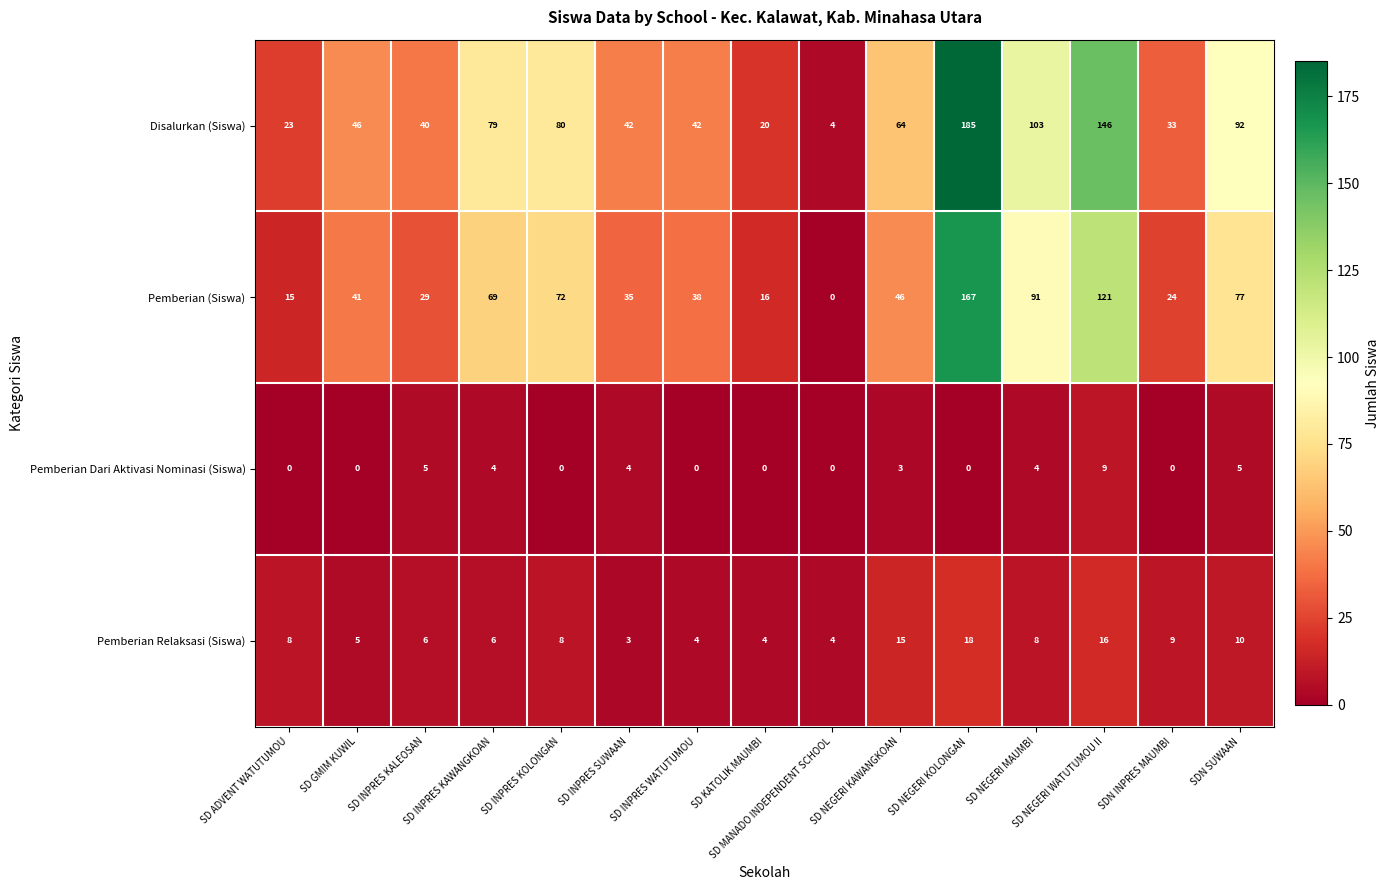

What is the average value of the Disalurkan (Siswa) series?

67